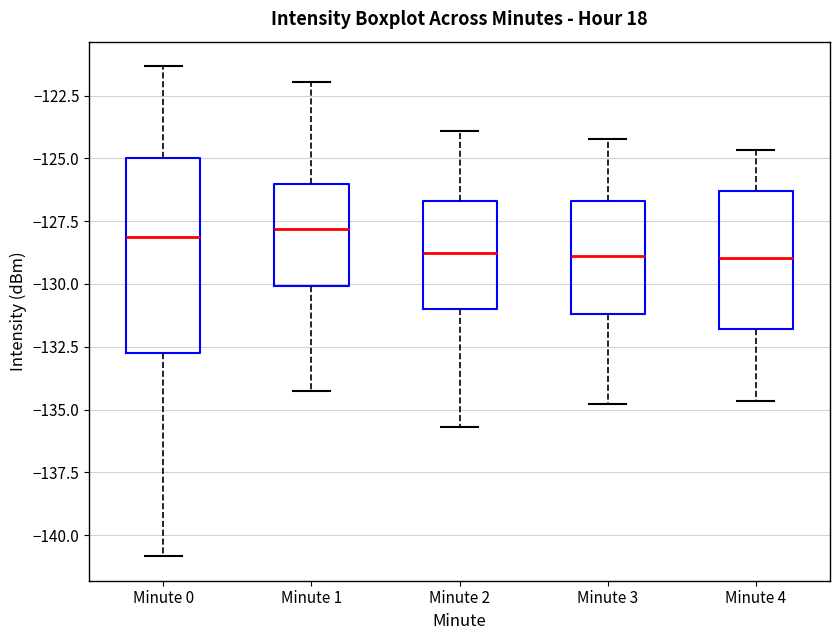

Reading left to right, read every box against the y-axis: the position of its median line, the range the box covers, and the ends of its whiskers. The values are not printed on the chart, so give them approximately, as read against the axis.

Minute 0: median -128.0, box -133.0 to -125.0, whiskers -141.0 to -121.5
Minute 1: median -128.0, box -130.0 to -126.0, whiskers -134.5 to -122.0
Minute 2: median -129.0, box -131.0 to -126.5, whiskers -135.5 to -124.0
Minute 3: median -129.0, box -131.0 to -126.5, whiskers -135.0 to -124.0
Minute 4: median -129.0, box -132.0 to -126.5, whiskers -134.5 to -124.5